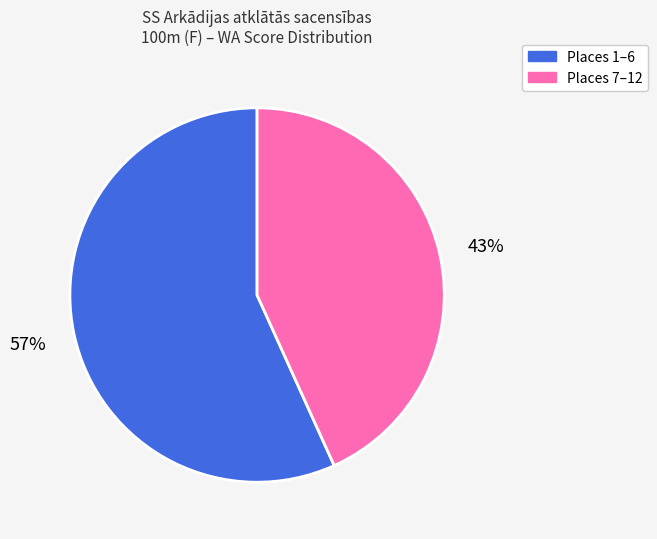

Between Places 1–6 and Places 7–12, which is larger?

Places 1–6